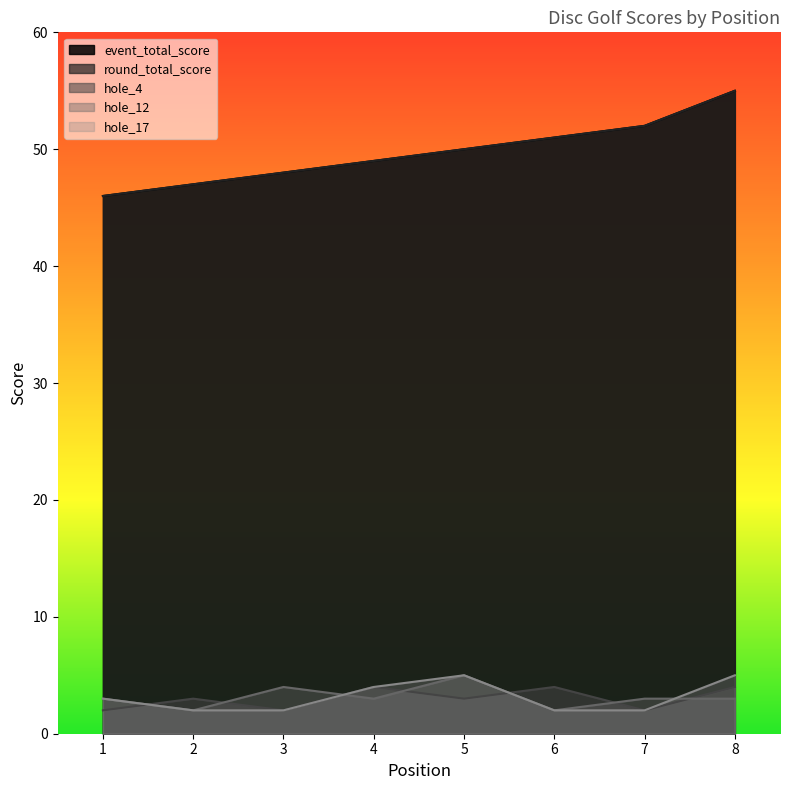

Read the round_total_score value at 5.

50